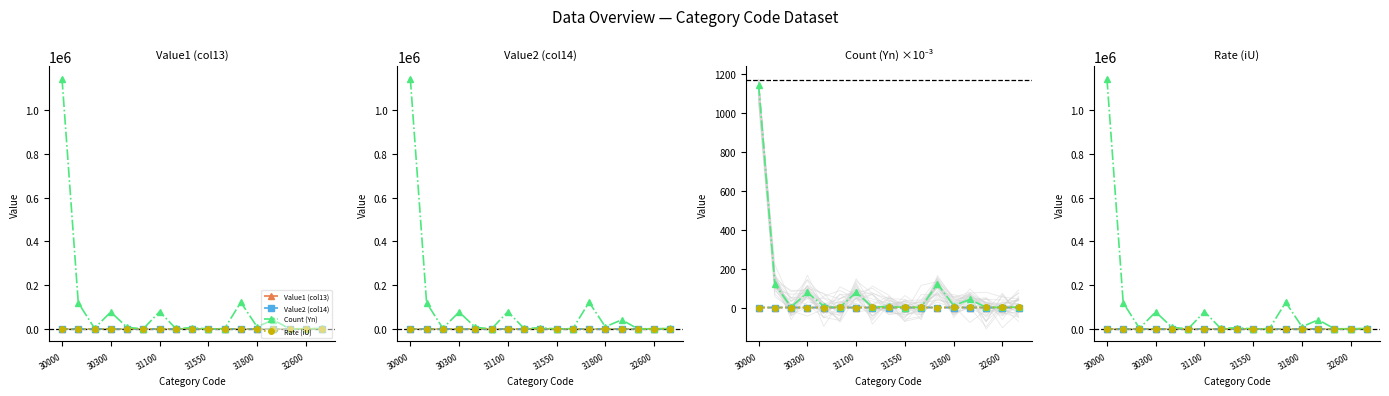

What is the difference between the maximum and second lowest values in the Count (Yn) series?

1142211.8